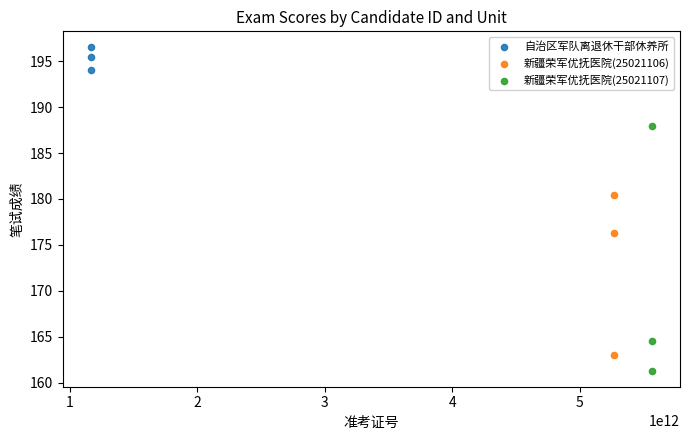

Which series contains the highest Y value?

自治区军队离退休干部休养所